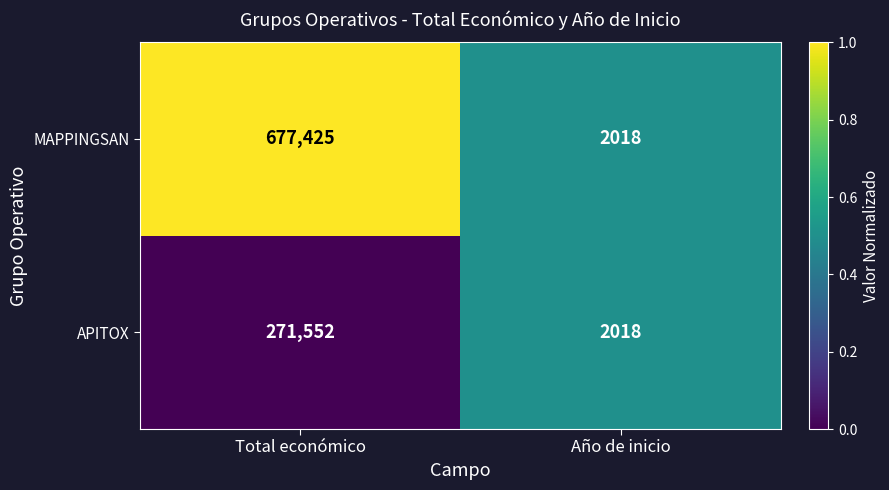

What is the average value of the MAPPINGSAN series?

339722